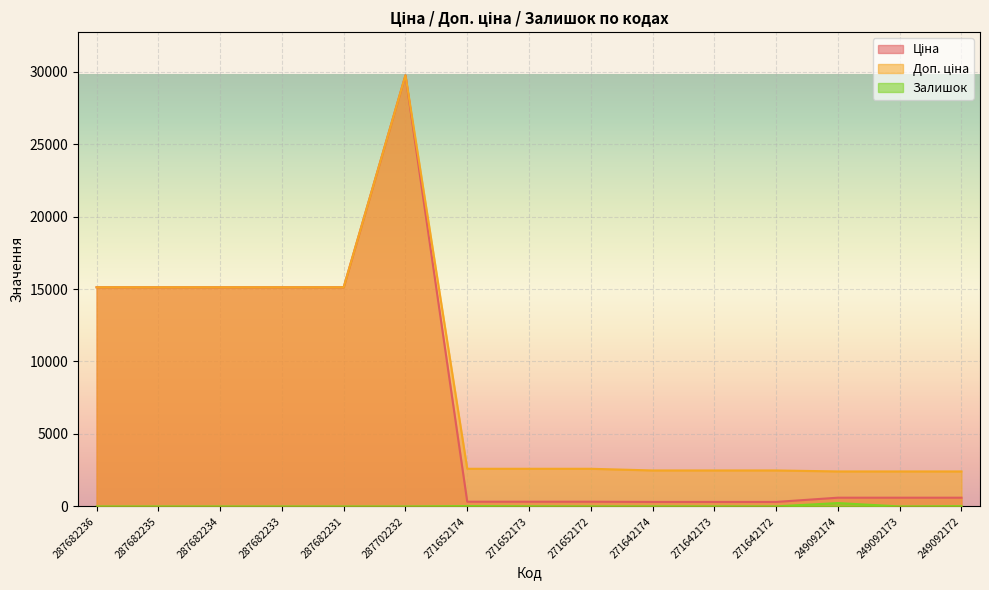

At which category is the sum across all series the highest?

287702232